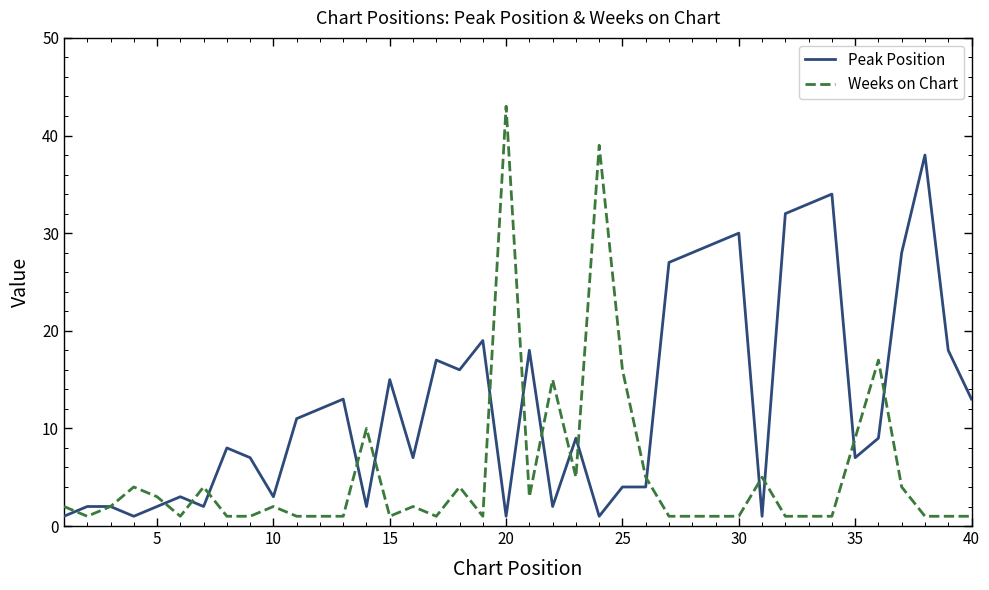

Which series has the largest range (max minus min)?

Weeks on Chart